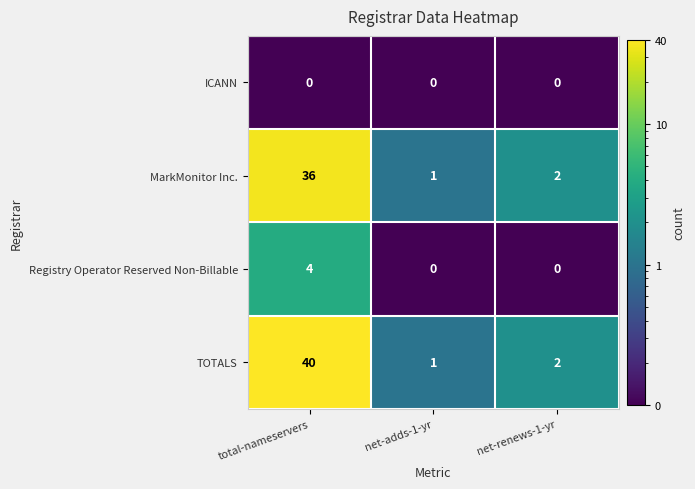

List the labels in order of TOTALS value, largest first.

total-nameservers, net-renews-1-yr, net-adds-1-yr